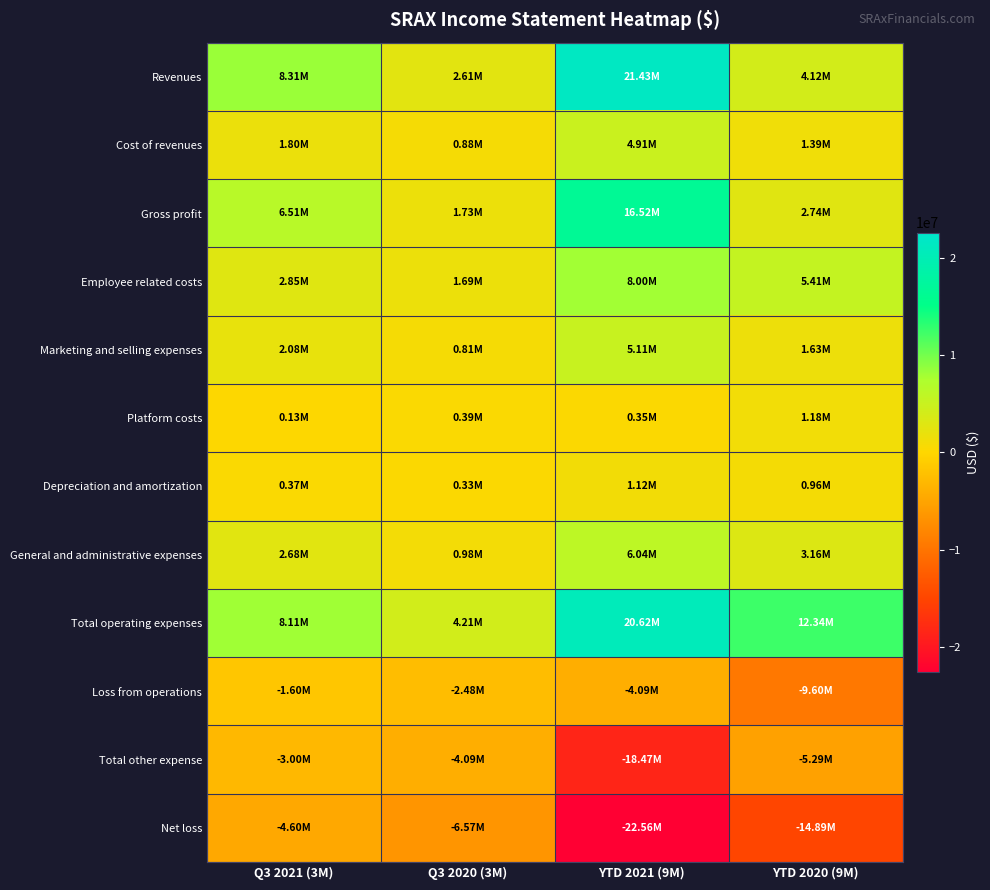

Count the number of data series in this chart.

12